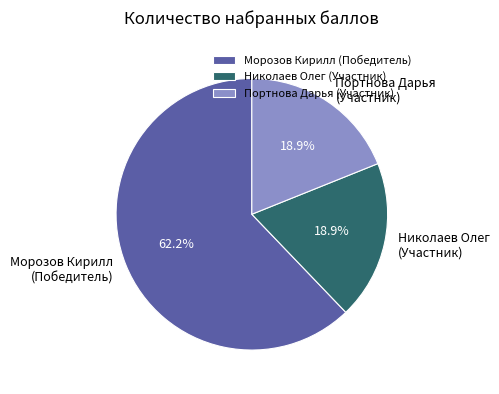

Between Николаев Олег (Участник) and Морозов Кирилл (Победитель), which is larger?

Морозов Кирилл (Победитель)